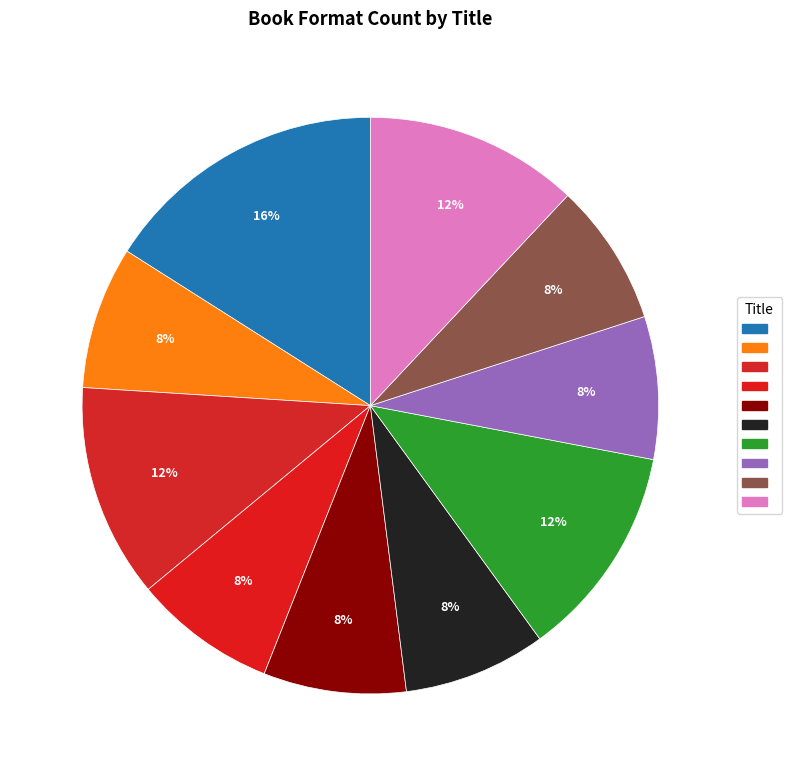

How many segments does this pie chart have?

10